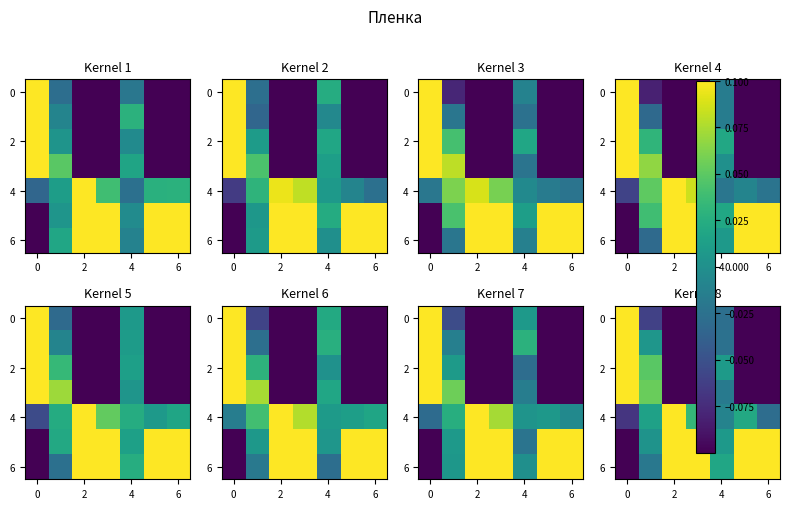

Count the number of data series in this chart.

7